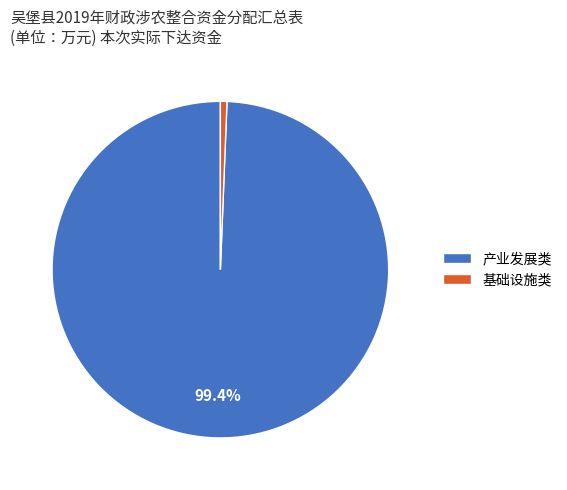

How many slices are in this pie chart?

2